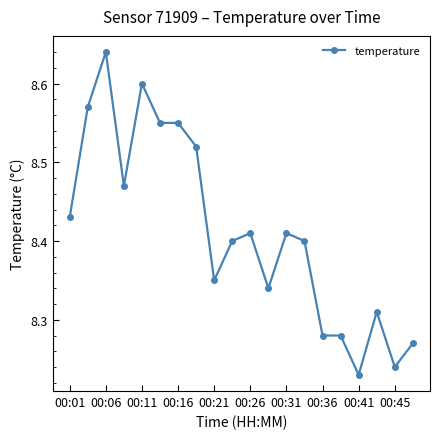

How many lines are shown in the chart?

1